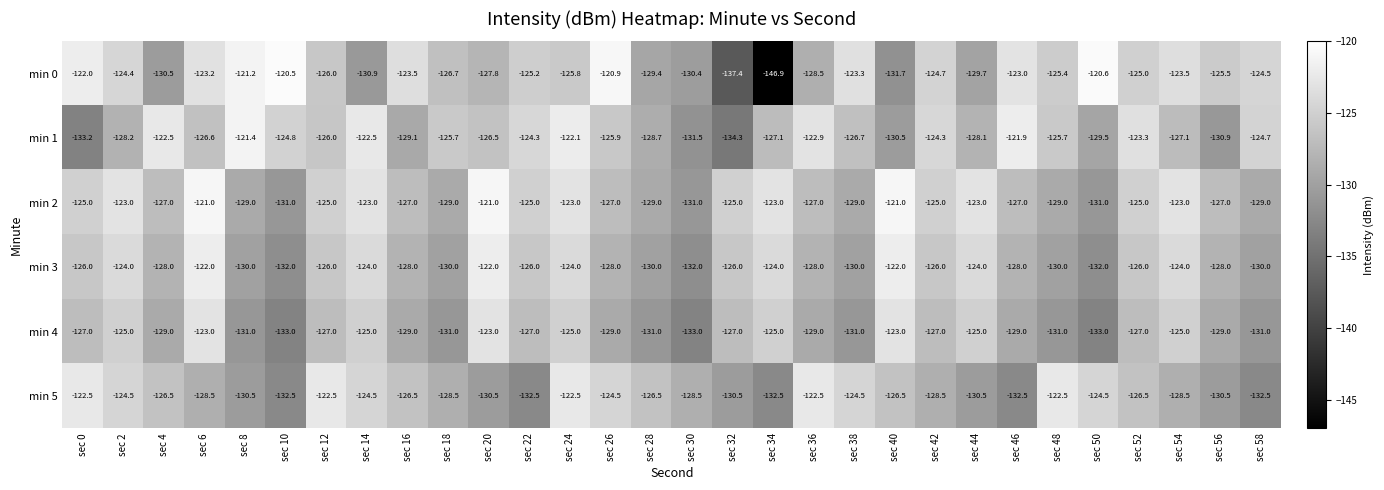

At which category does the chart reach its peak across all series?

sec 10